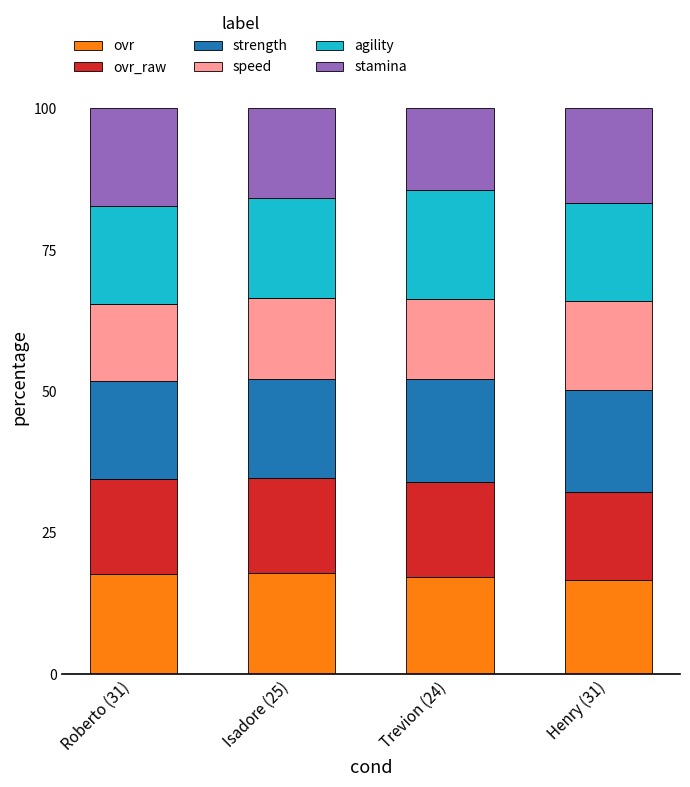

What is the minimum value for ovr?

16.7